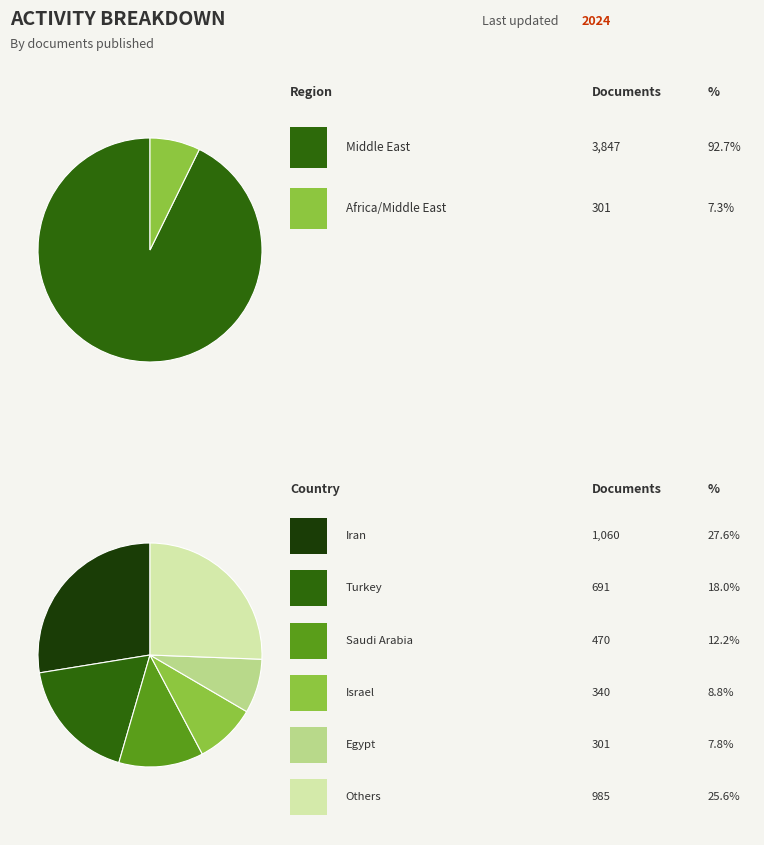

What is the change in value from Iran to Israel?

-720